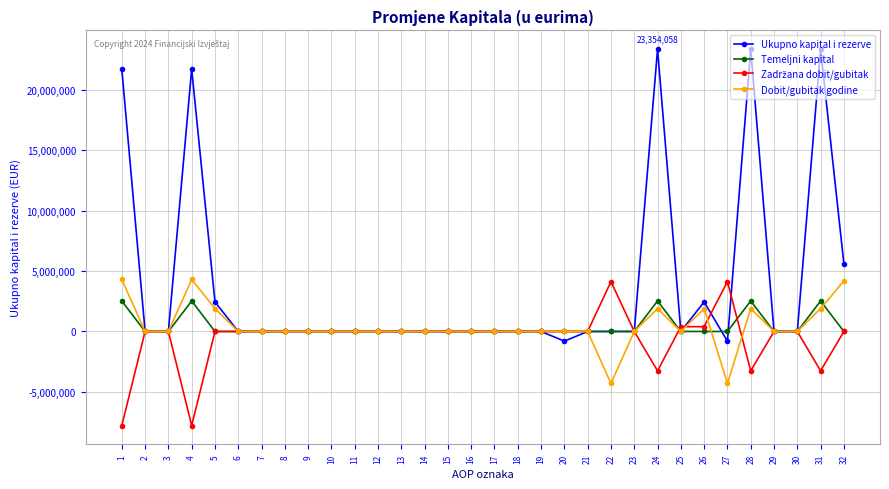

At how many categories does at least one series exceed 7340962?

5